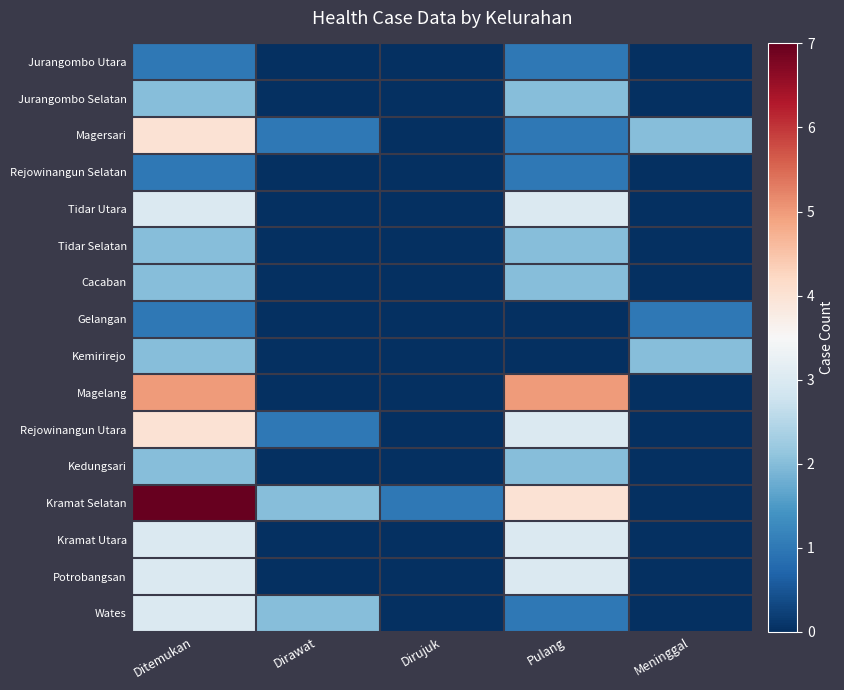

Which series has the widest spread of values?

Kramat Selatan